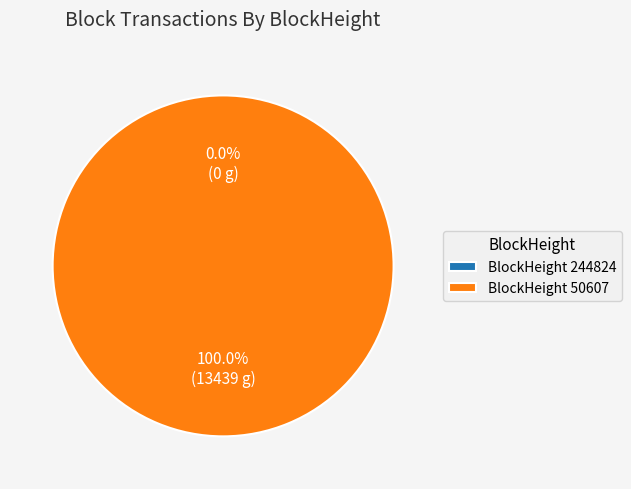

Which slice is the largest?

50607